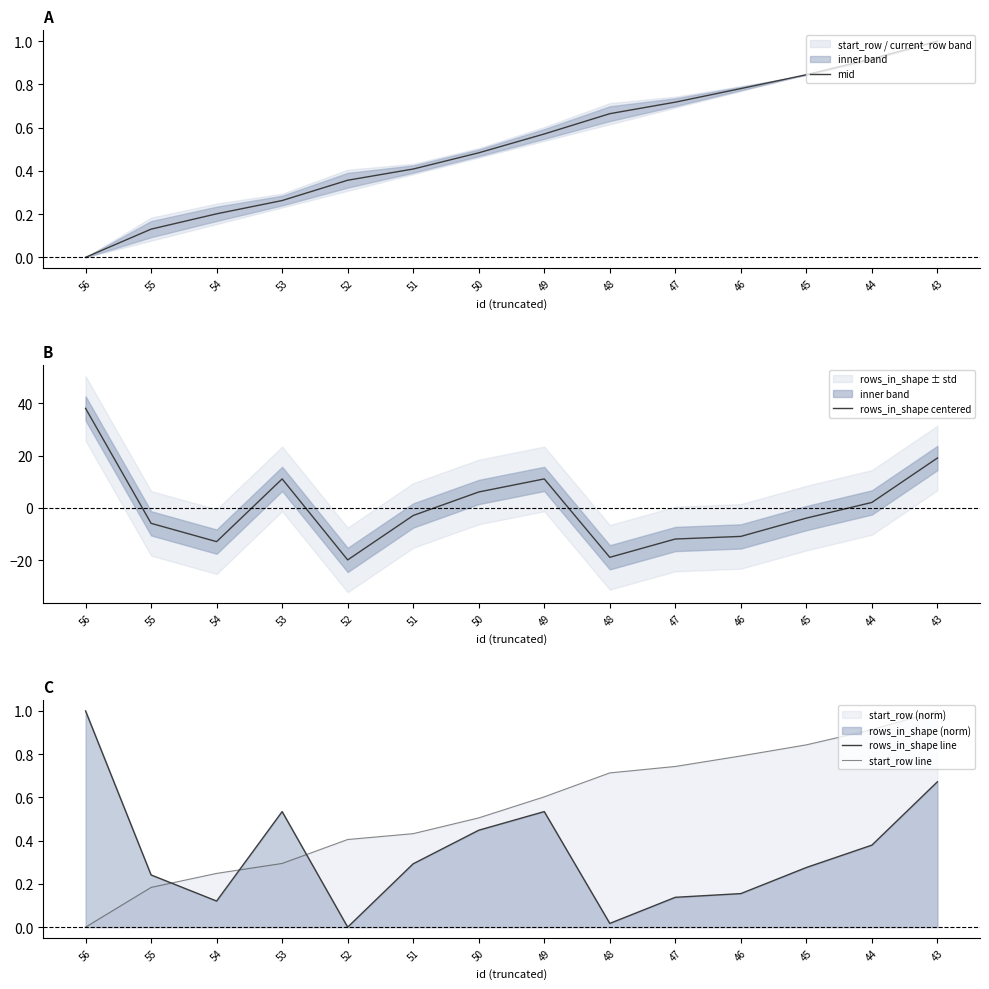

How many lines are shown in the chart?

4